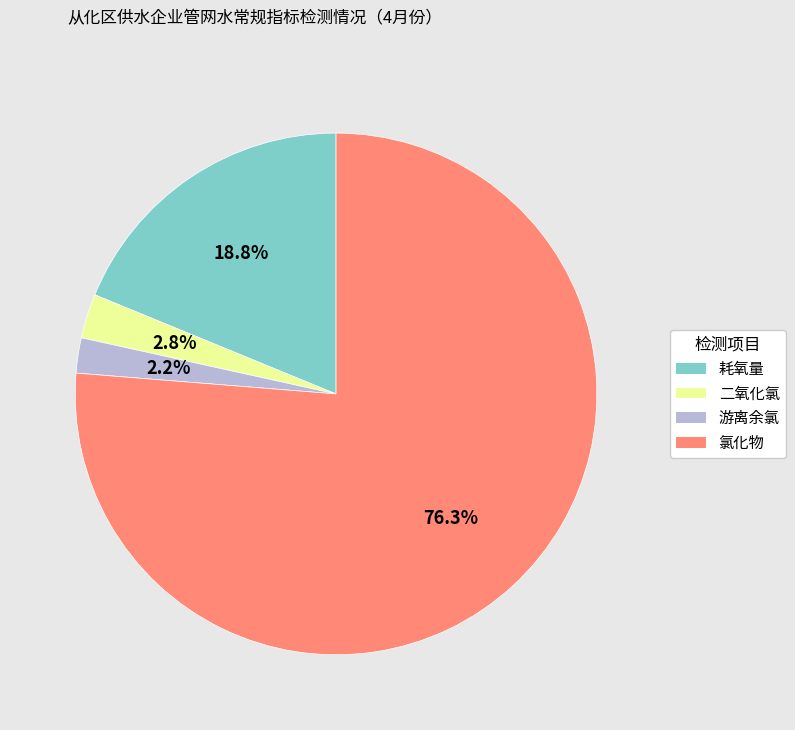

How many segments does this pie chart have?

4